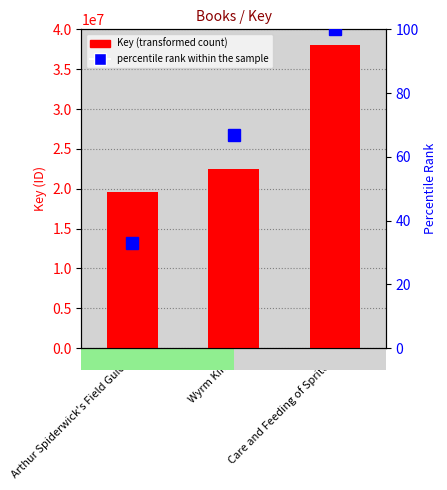

Is it true that percentile rank within the sample equals 100 at Care and Feeding of Sprites?

True